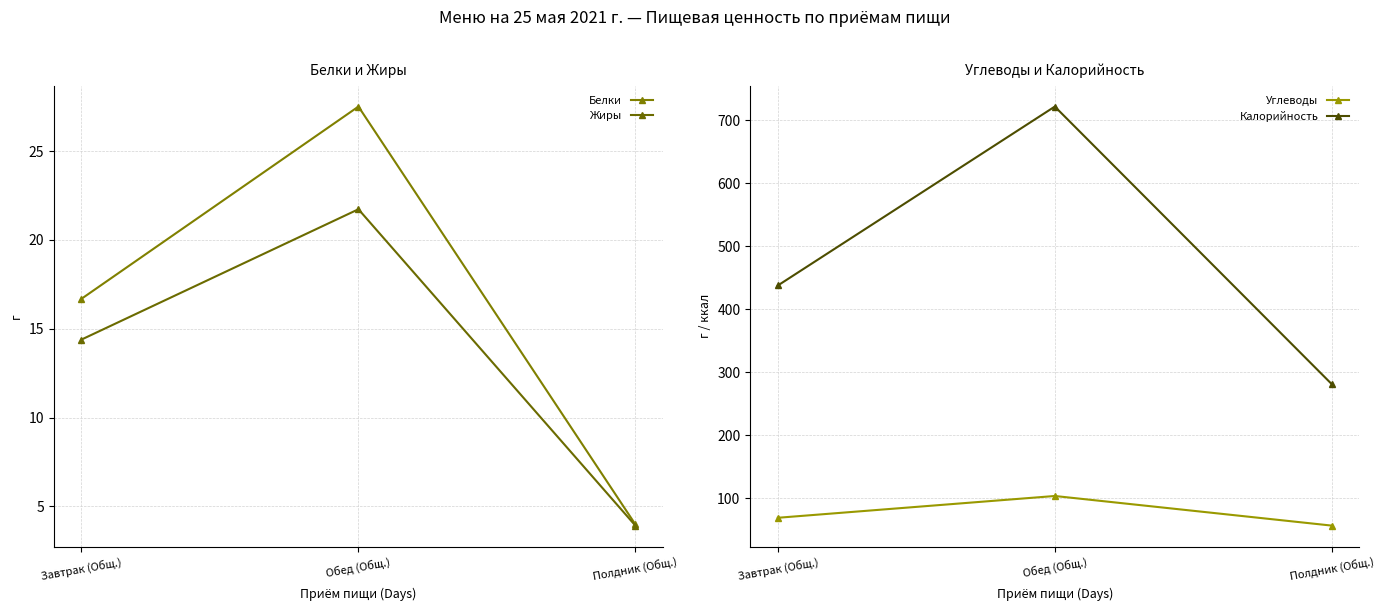

Reading left to right, extract all data points from this chart.

Белки: 16.7	27.5	4.0
Жиры: 14.4	21.7	3.9
Углеводы: 68.9	103.5	56.5
Калорийность: 437.8	722.0	281.1